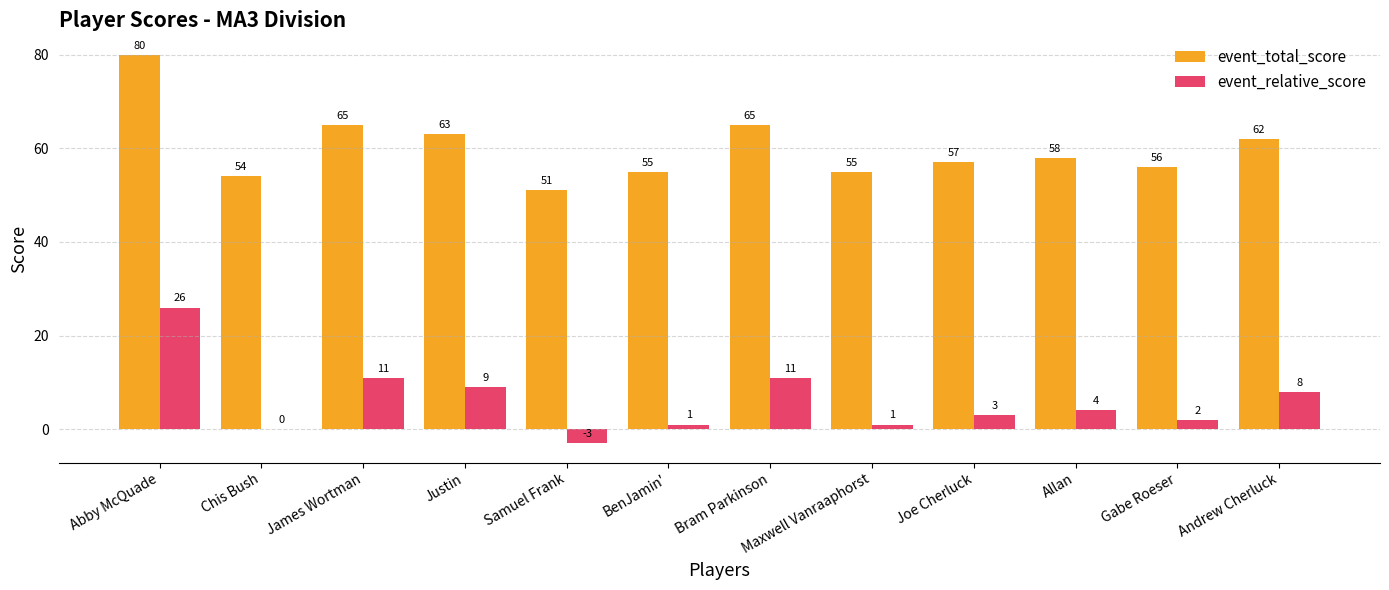

Does the chart contain stacked bars?

No